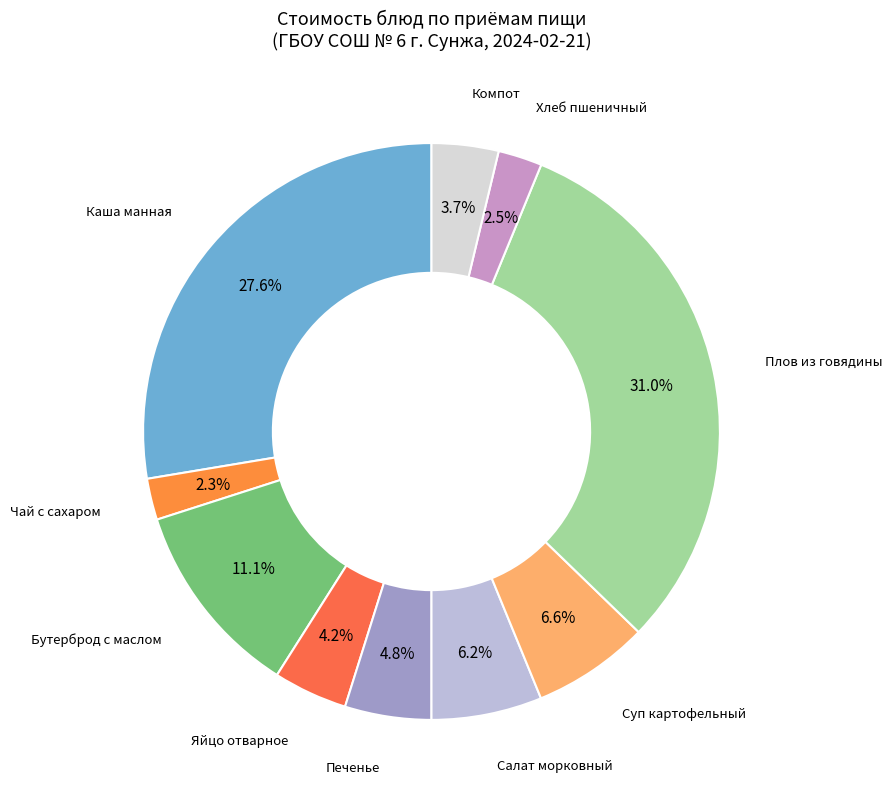

How many slices are in this pie chart?

10